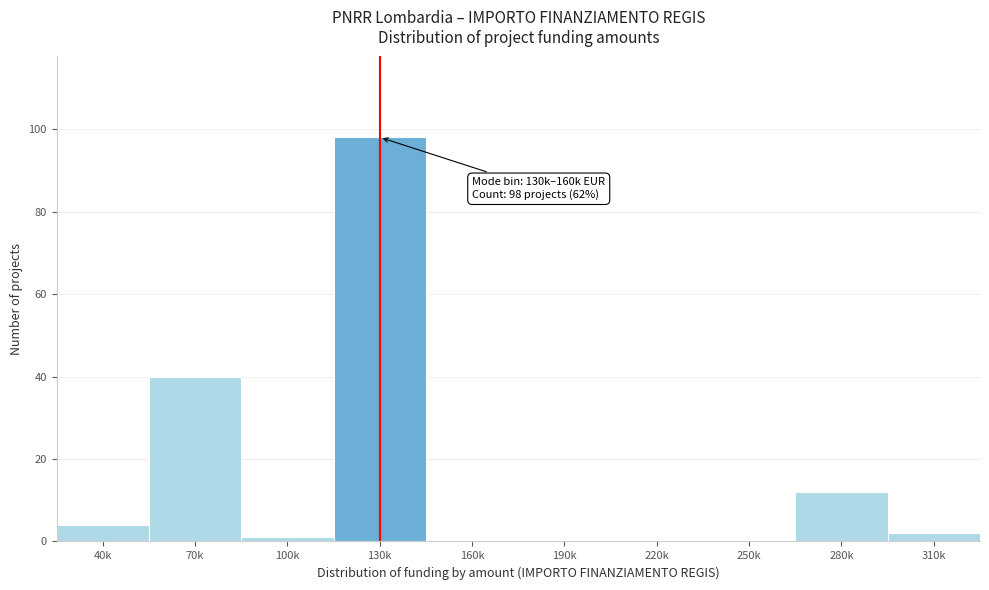

Reading right to left, what are all the values shown in this chart?

310k=2	280k=12	250k=0	220k=0	190k=0	160k=0	130k=98	100k=1	70k=40	40k=4